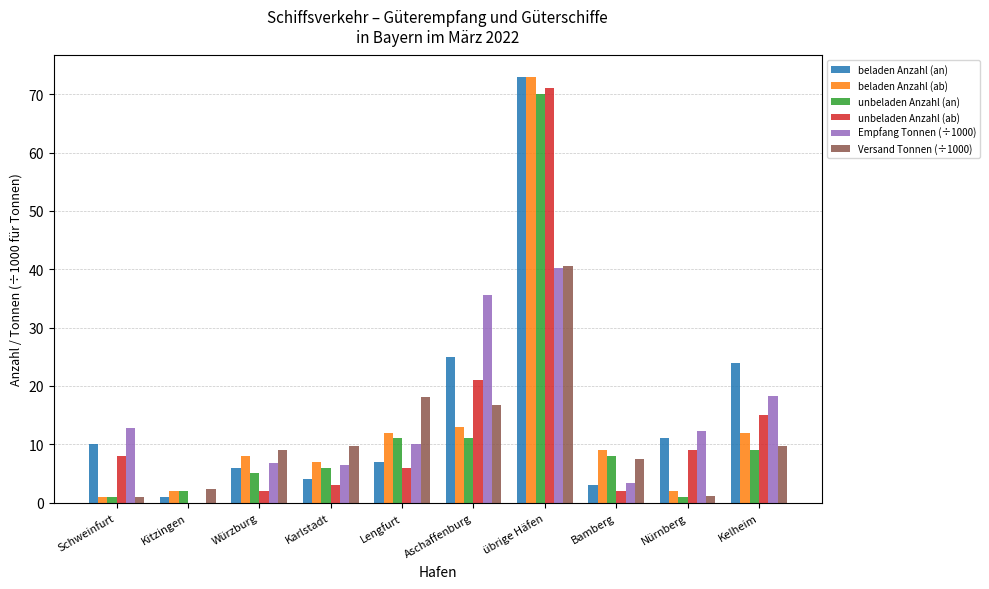

Between Schweinfurt and übrige Häfen, which series saw the biggest shift?

beladen Anzahl (ab)